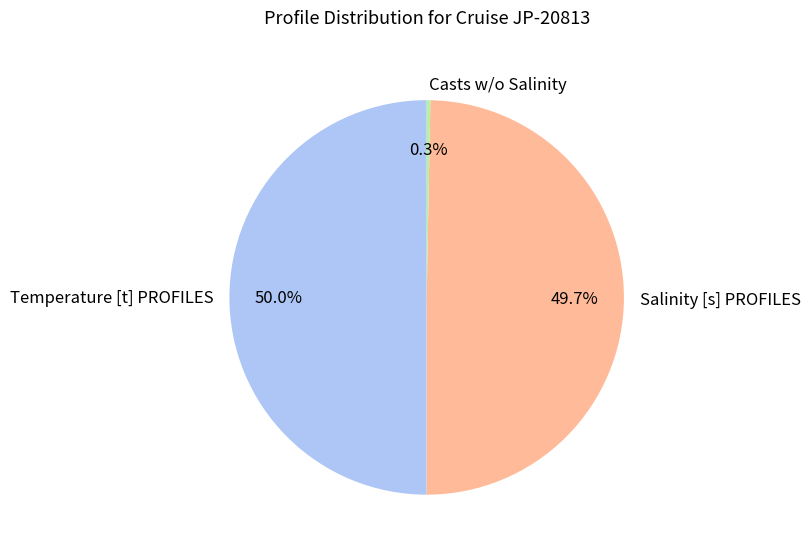

Does Casts w/o Salinity account for over 50% of the chart?

No